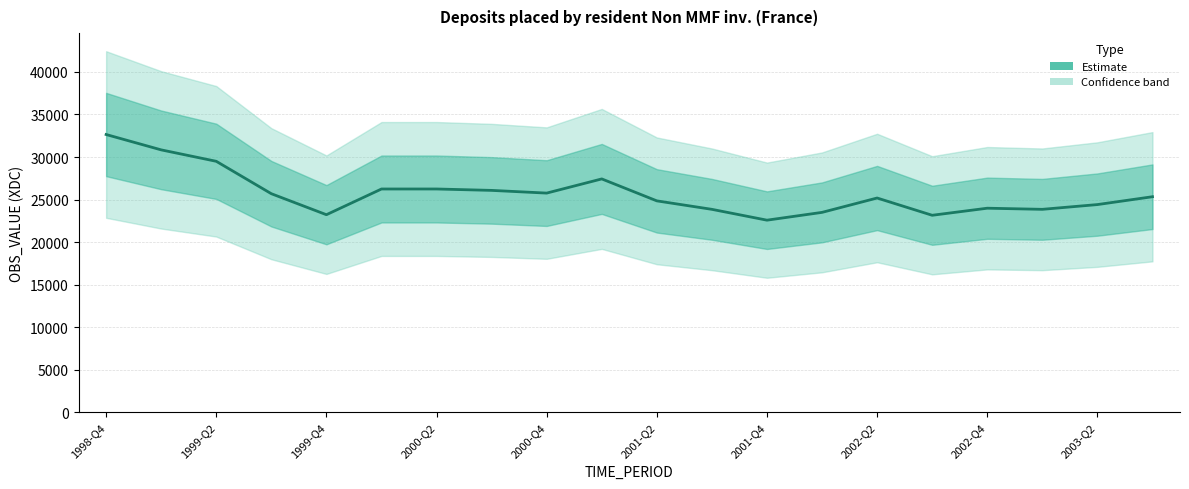

What is the average value?

25713